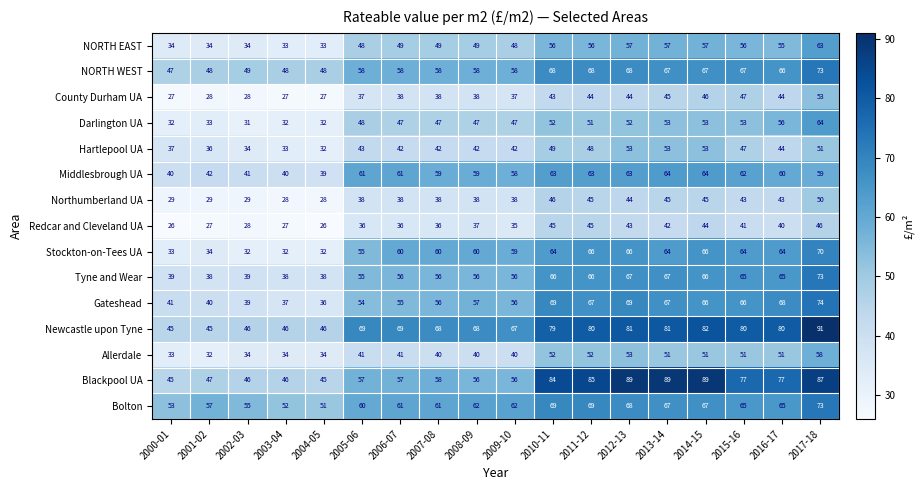

Which series has the largest range (max minus min)?

Newcastle upon Tyne